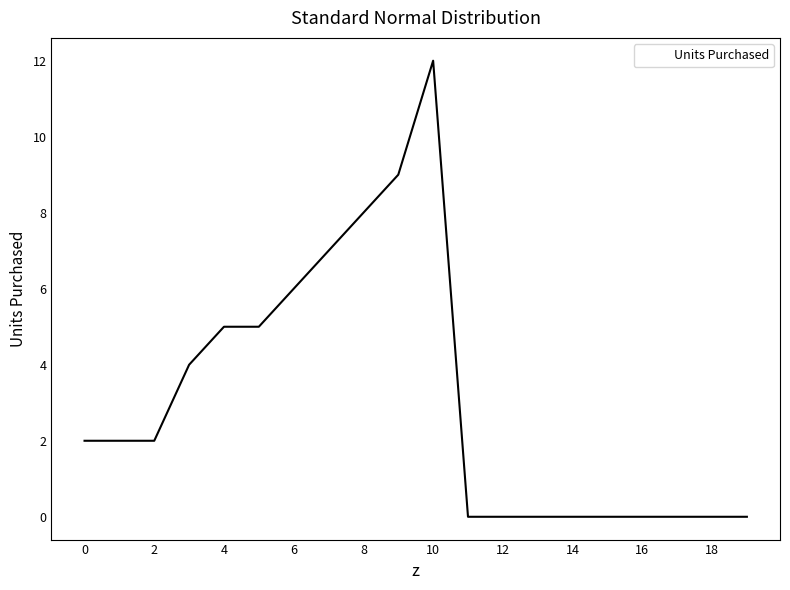

What is the greatest value displayed?

12